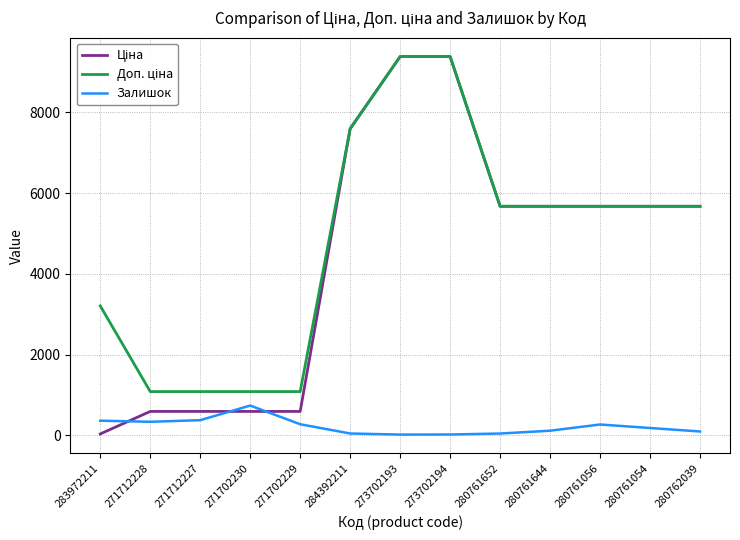

What is the total value across all series at 271702229?

1943.6